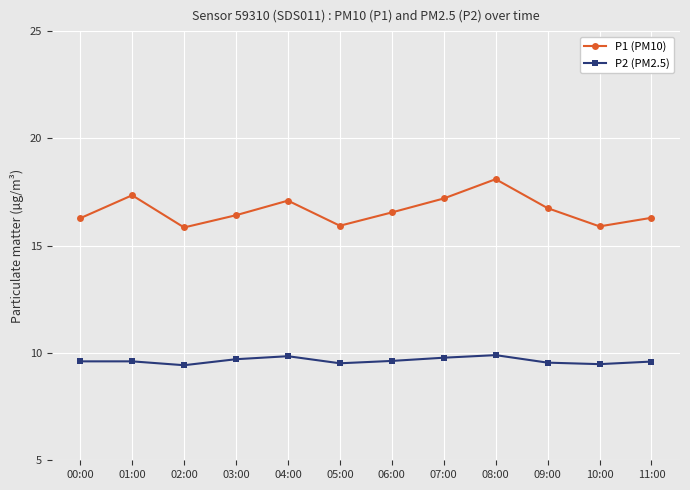

What position from the left is 00:00?

1